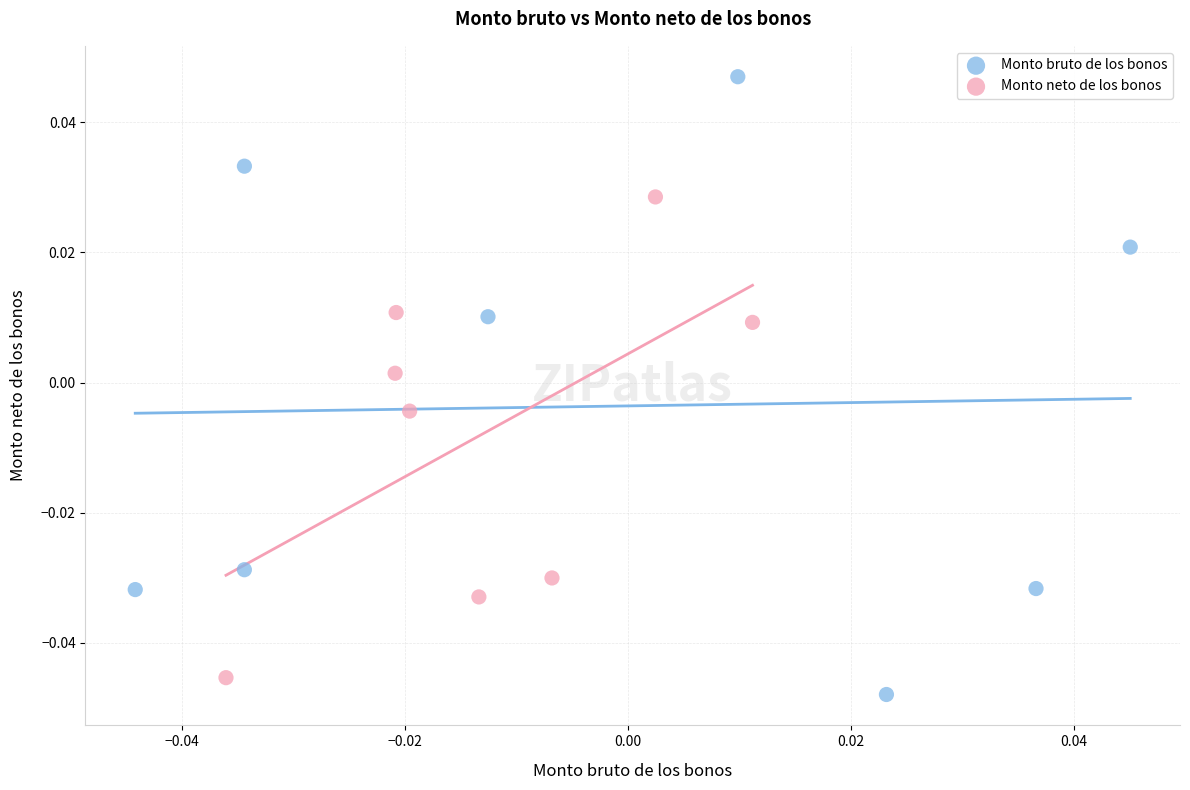

Which series has the largest Y range (max minus min)?

Monto bruto de los bonos